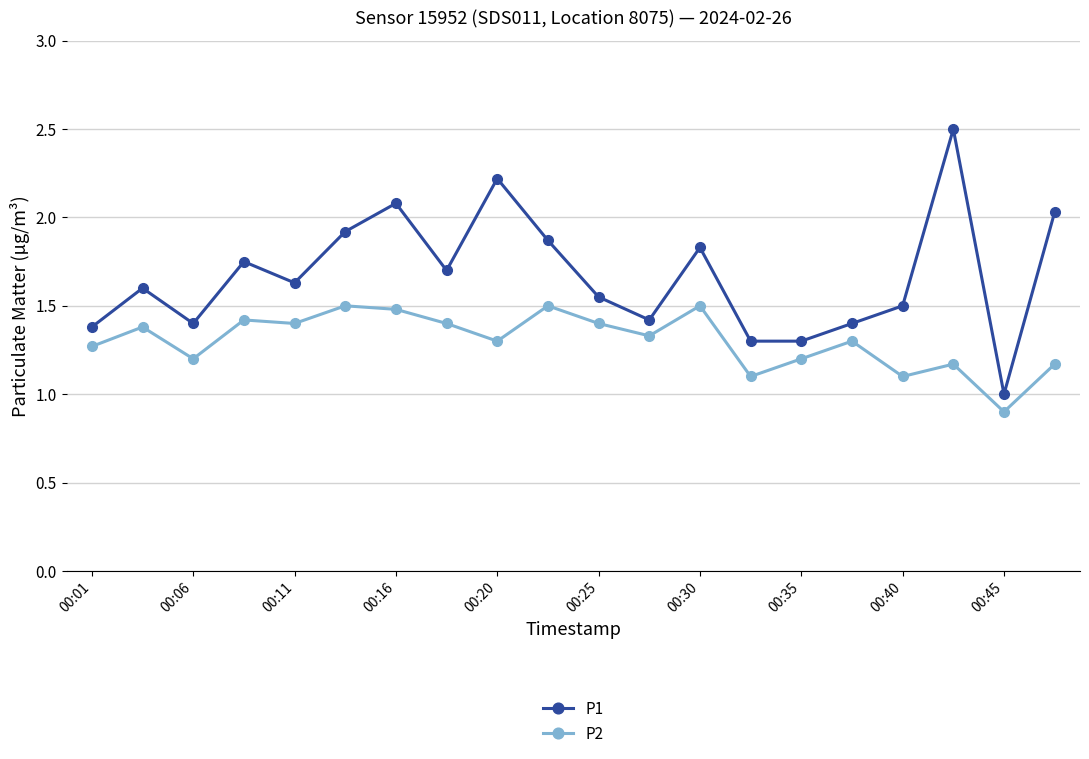

What is the greatest value displayed?

2.5